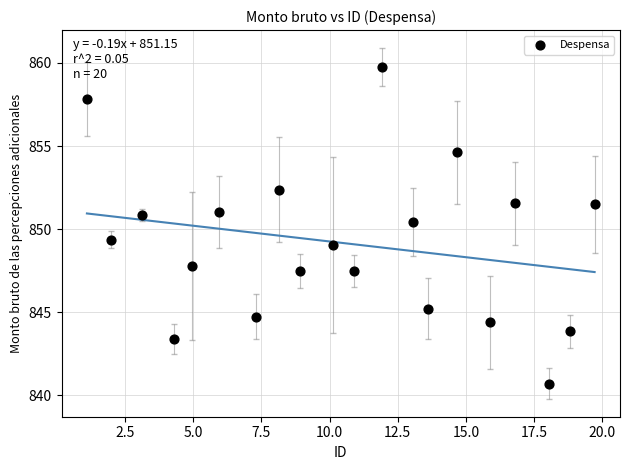

What is the range of Y values (max minus min)?

19.1